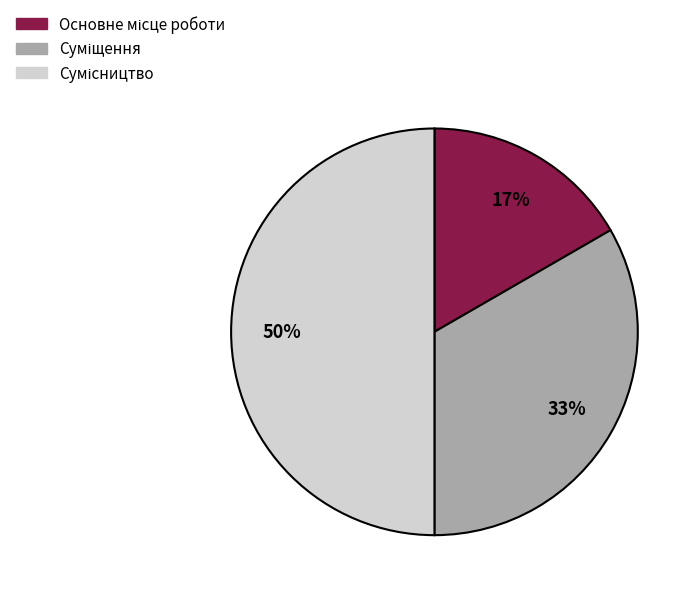

To the nearest percent, what is the difference between the largest and smallest slice percentages?

33%